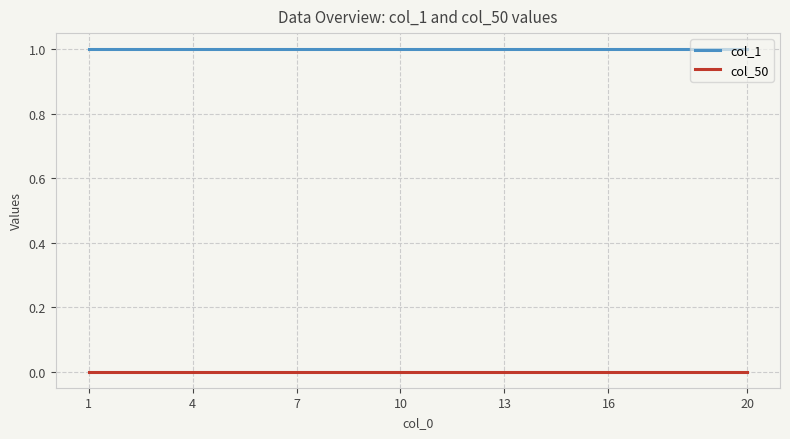

List the series in order of their peak value, lowest first.

col_50, col_1